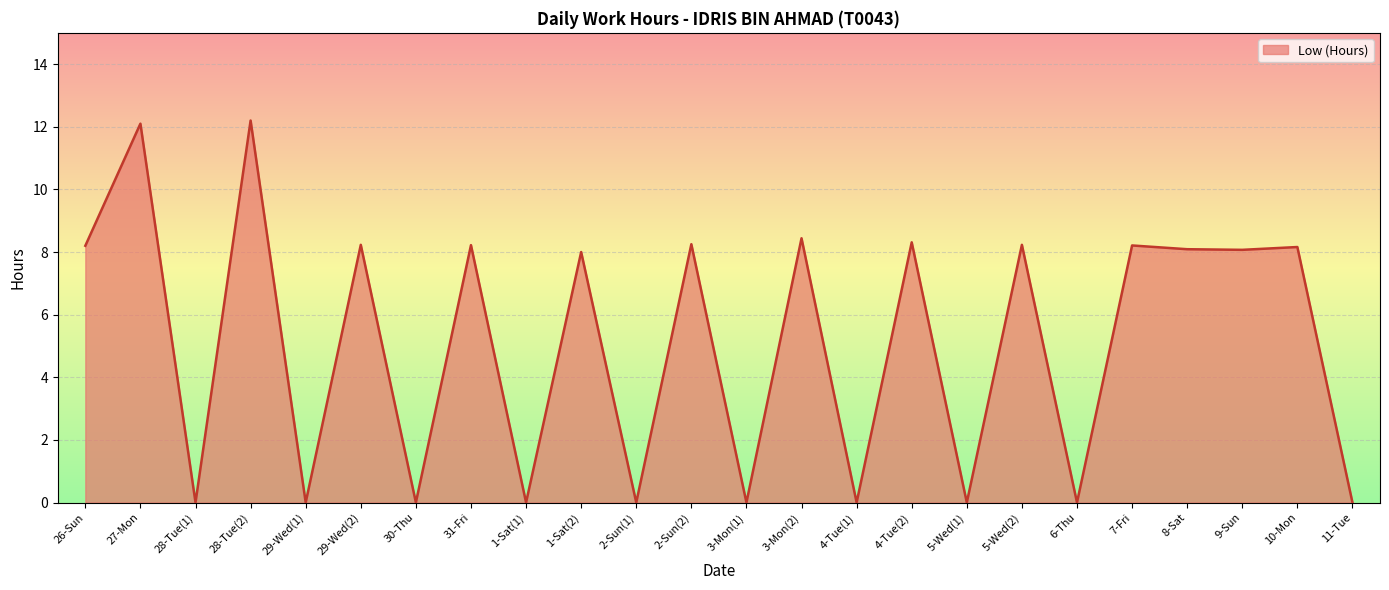

What is the difference between the maximum and minimum values?

12.2